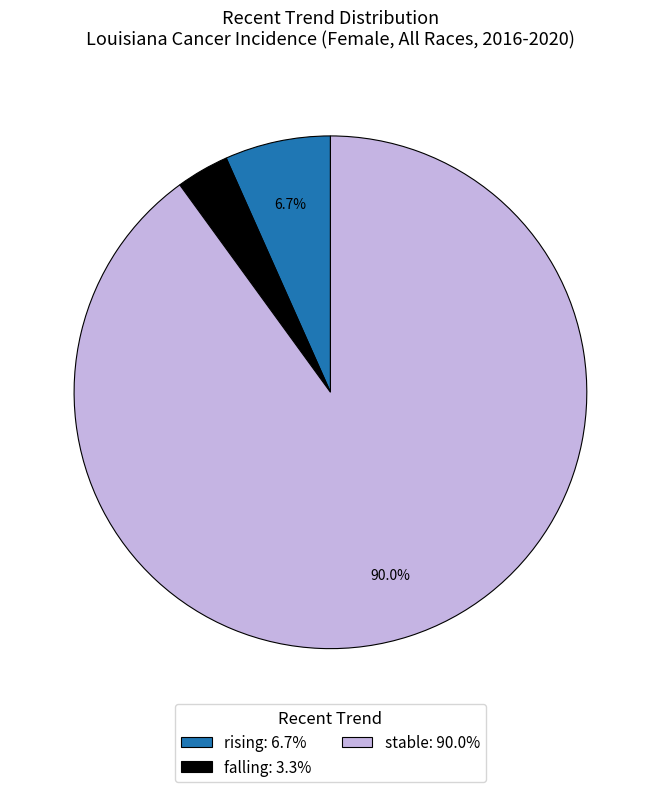

Which has a higher value, falling or rising?

rising